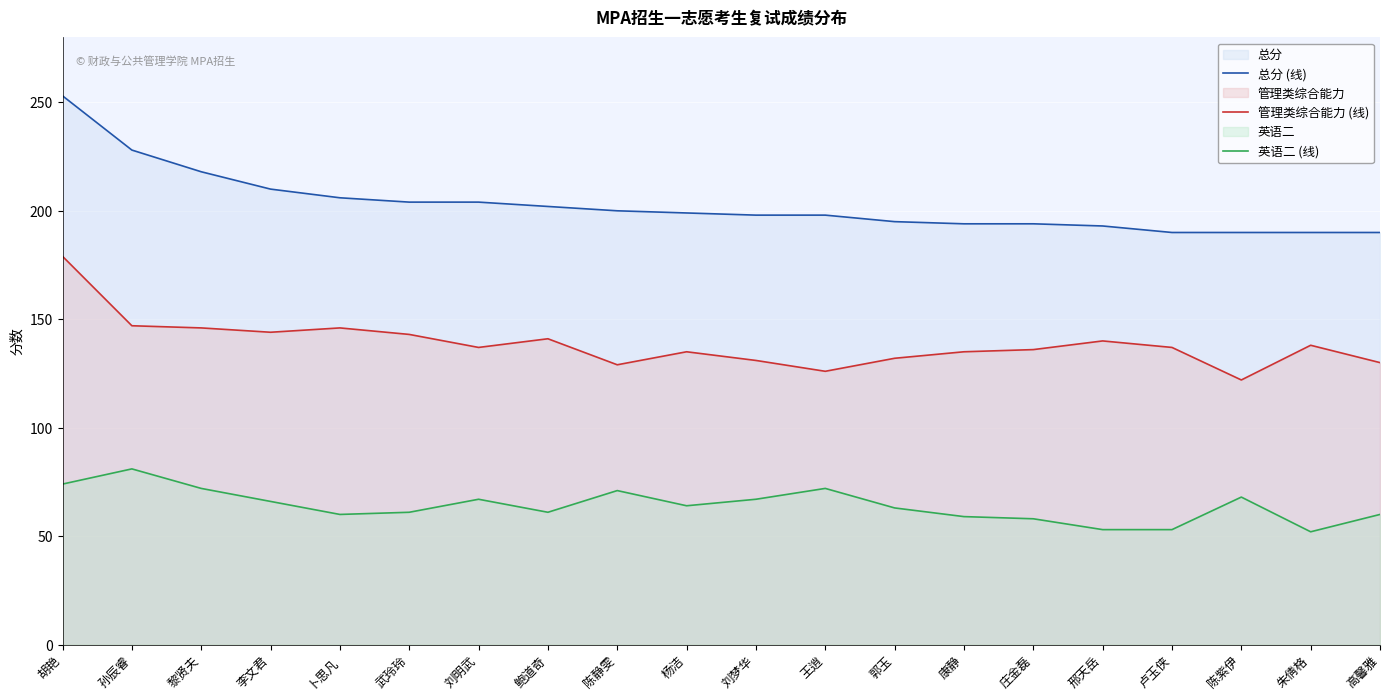

Where does the 英语二 (线) series first go above 64?

胡艳